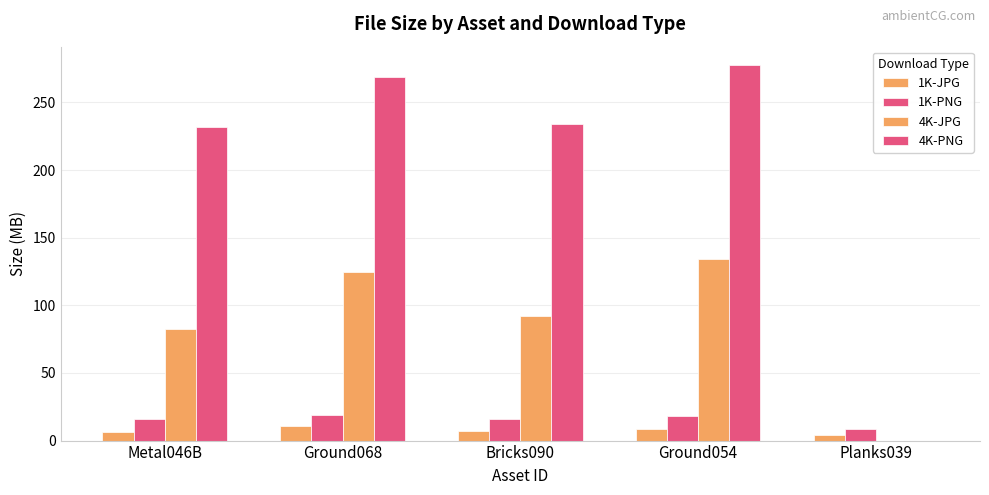

Is it true that 1K-PNG equals 16.0 at Bricks090?

True